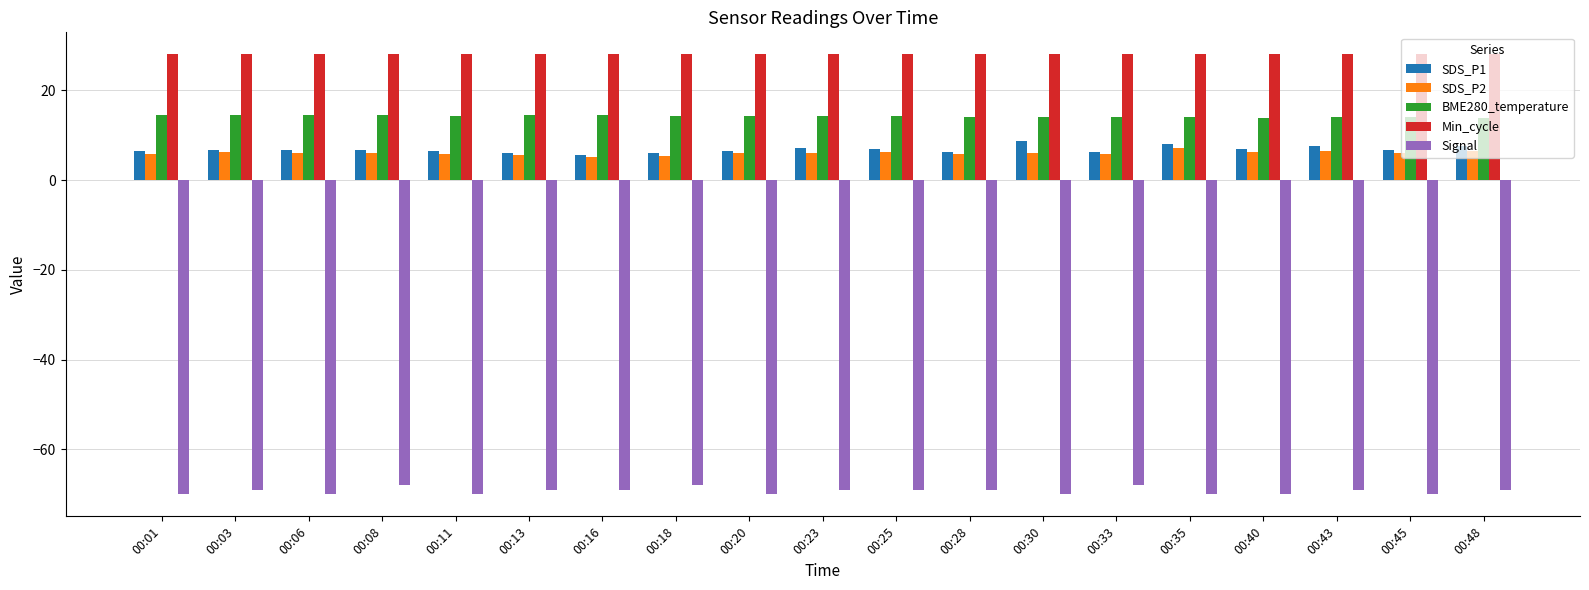

What is the average value of the Min_cycle series?

28.0